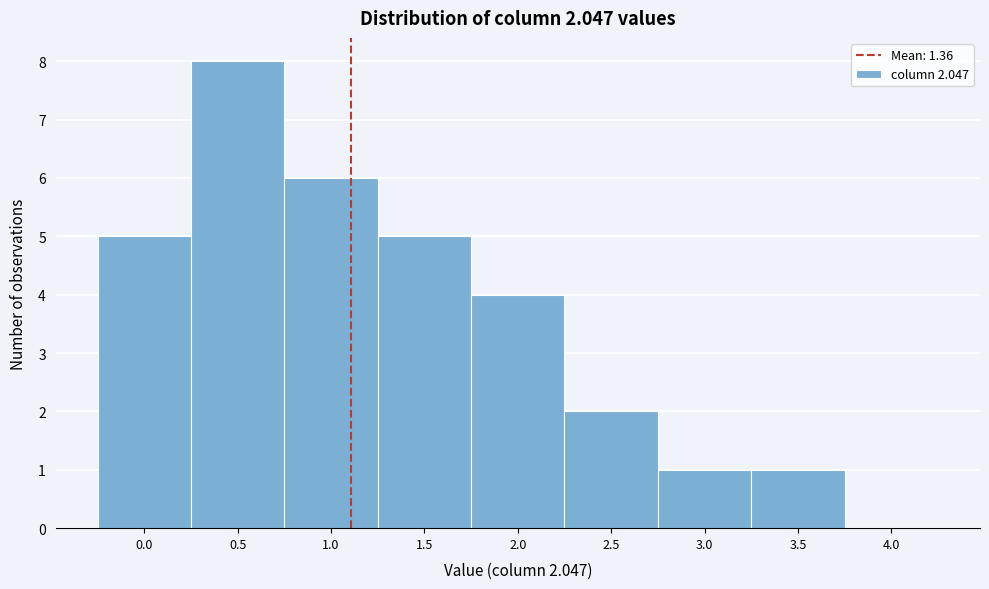

Reading left to right, transcribe all the data shown in this chart.

0.0=5	0.5=8	1.0=6	1.5=5	2.0=4	2.5=2	3.0=1	3.5=1	4.0=0